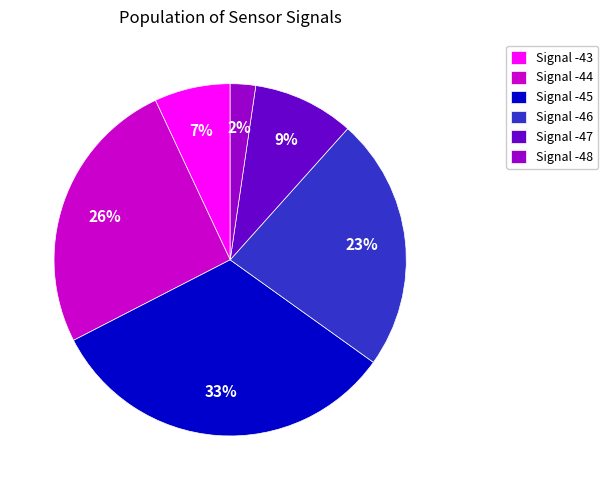

Which has a higher value, Signal -44 or Signal -46?

Signal -44